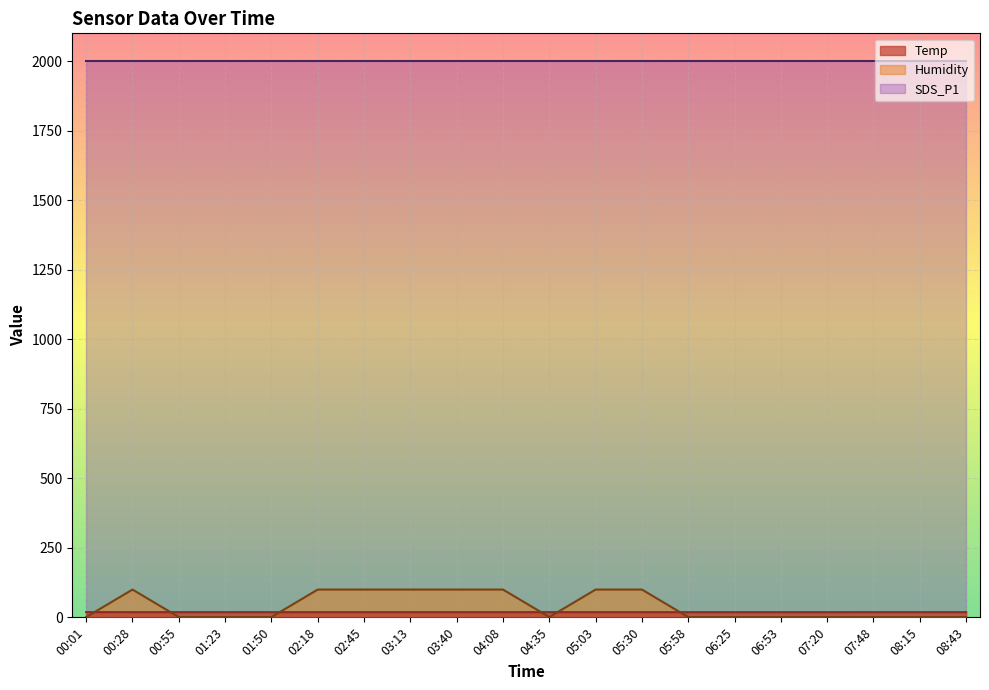

What position from the right is 04:35?

10